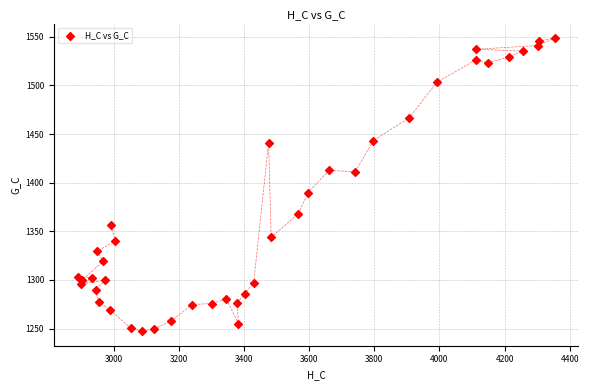

What Y value in the scatter plot is closest to 1398?

1389.9